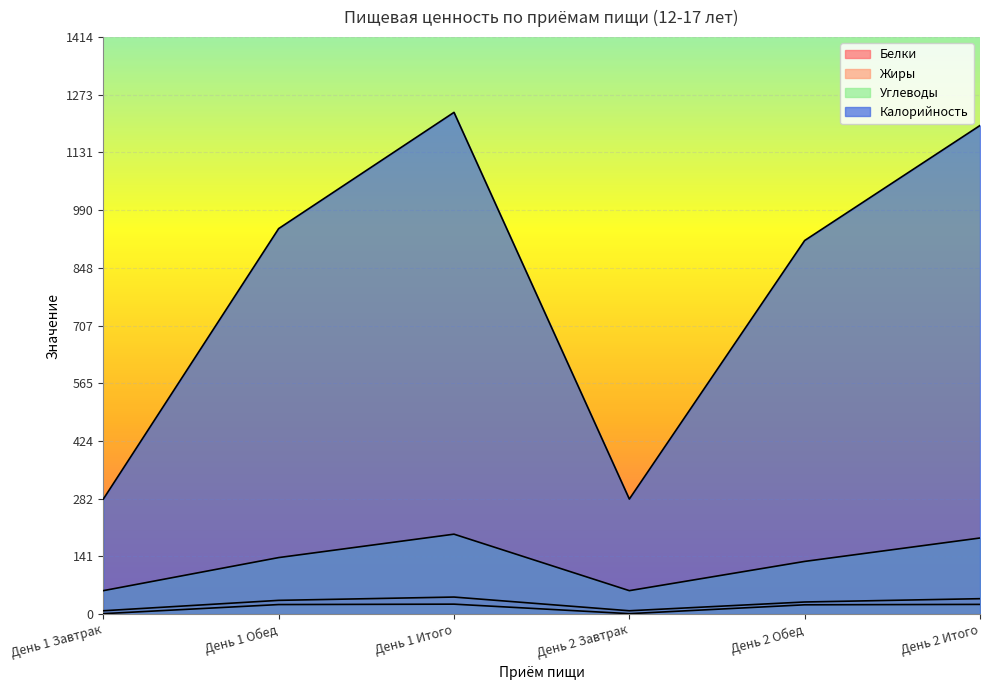

Reading left to right, list all the values displayed in this chart.

Белки: 8.1	33.6	41.7	8.1	29.6	37.7
Жиры: 1.0	23.3	24.3	1.0	22.7	23.7
Углеводы: 57.4	138.5	195.9	57.4	129.1	186.5
Калорийность: 282.0	945.2	1230.2	282.0	916.0	1198.0